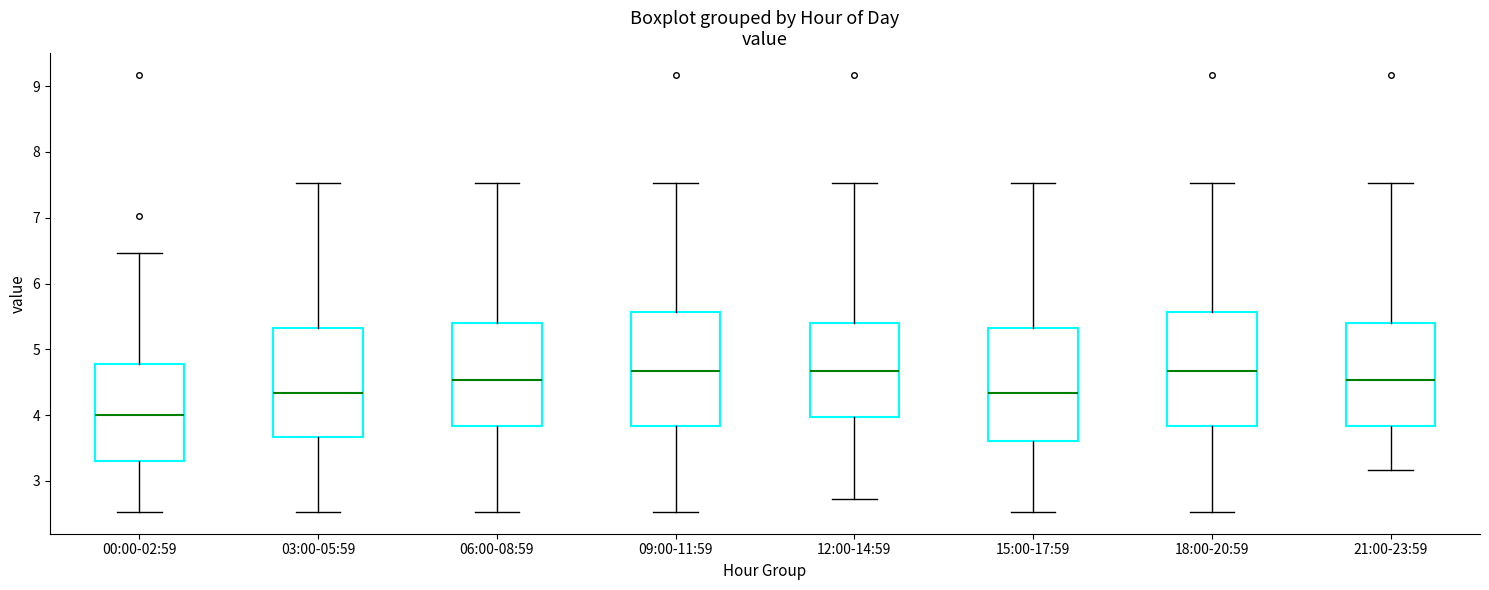

Reading left to right, transcribe this box plot: for each box, give where its median line is, the range the box spans, and where its two whiskers end, as read against the y-axis. The values are not printed on the chart, so give them approximately, as read against the axis.

00:00-02:59: median 4.0, box 3.3 to 4.8, whiskers 2.5 to 6.5
03:00-05:59: median 4.3, box 3.7 to 5.3, whiskers 2.5 to 7.5
06:00-08:59: median 4.5, box 3.8 to 5.4, whiskers 2.5 to 7.5
09:00-11:59: median 4.7, box 3.8 to 5.6, whiskers 2.5 to 7.5
12:00-14:59: median 4.7, box 4.0 to 5.4, whiskers 2.7 to 7.5
15:00-17:59: median 4.3, box 3.6 to 5.3, whiskers 2.5 to 7.5
18:00-20:59: median 4.7, box 3.8 to 5.6, whiskers 2.5 to 7.5
21:00-23:59: median 4.5, box 3.8 to 5.4, whiskers 3.2 to 7.5